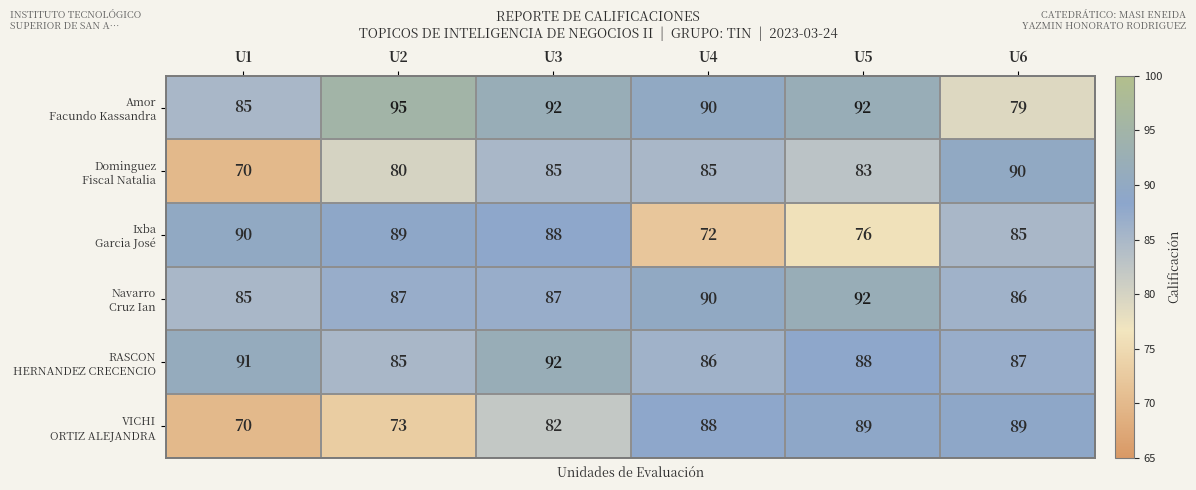

At which category does the chart reach its peak across all series?

U2